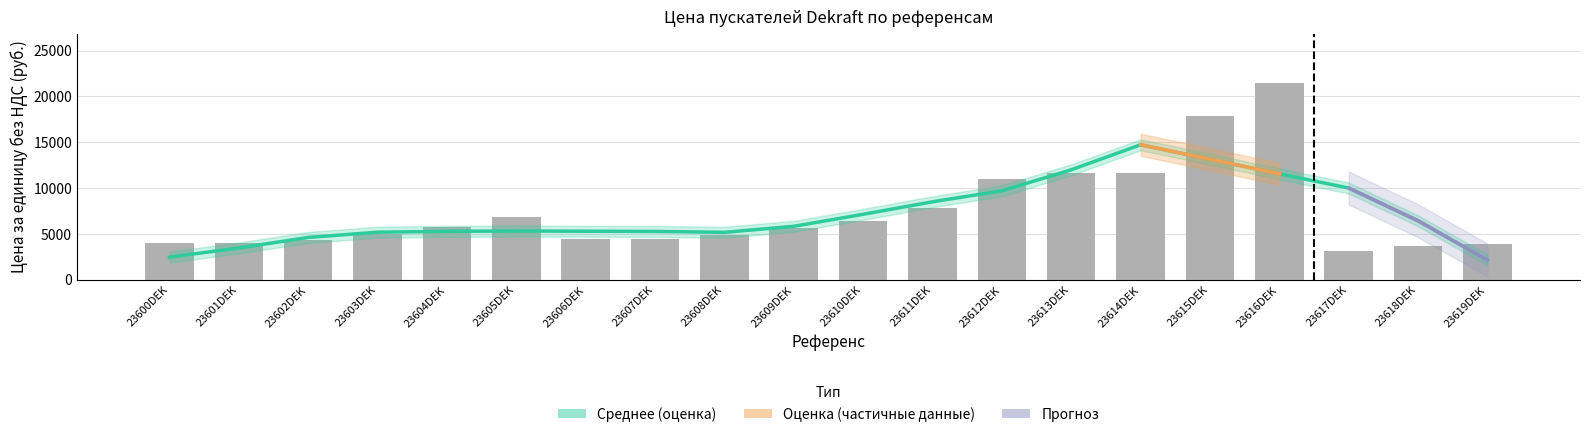

What is the label of the 3rd bar from the right?

23617DEK